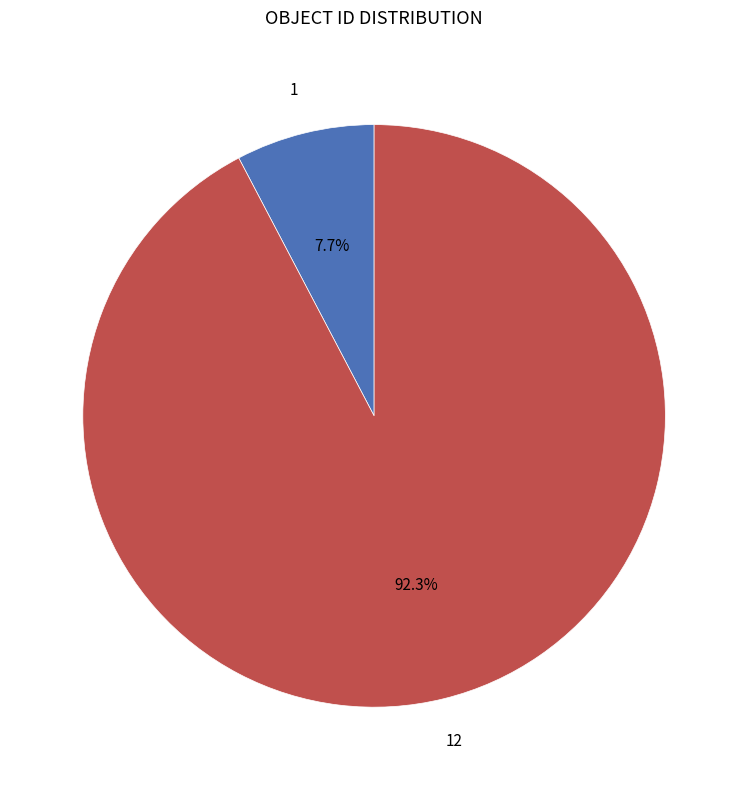

Rank the categories by value from highest to lowest.

12, 1